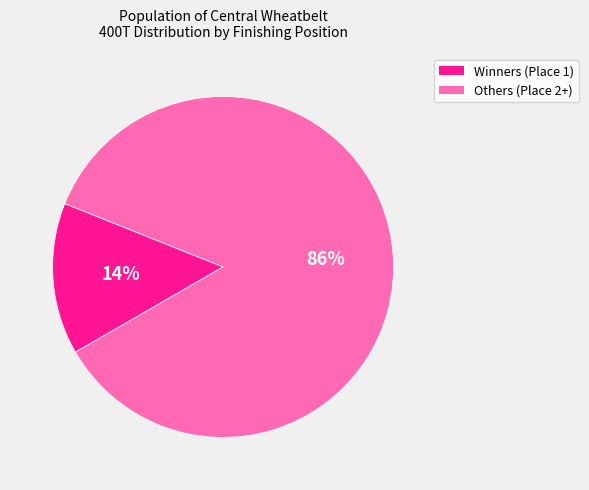

To the nearest percent, what is the average slice percentage?

50%